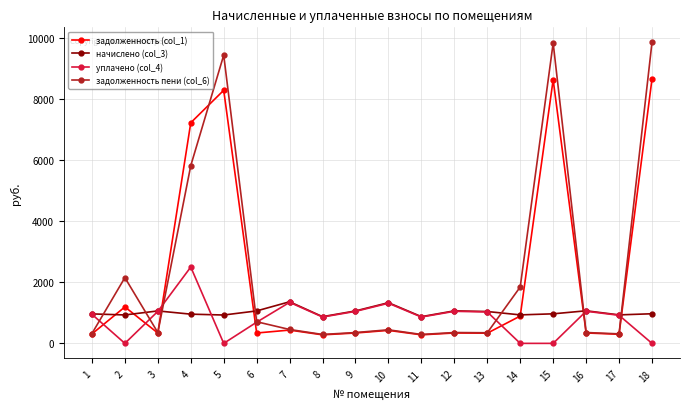

True or false: уплачено (col_4) has more than 1 interior local peaks.

True